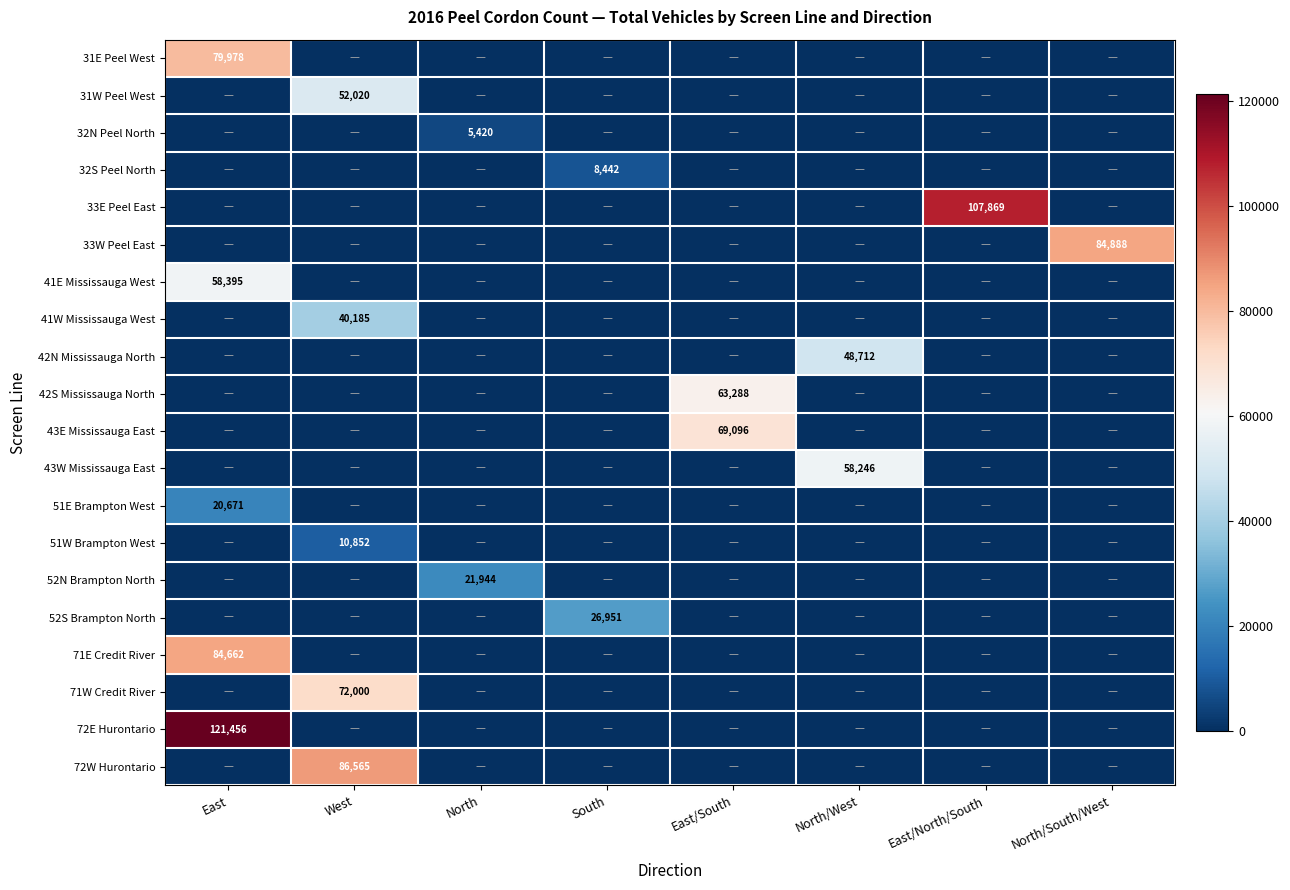

Is it true that 52S Brampton North equals 0 at East/South?

True